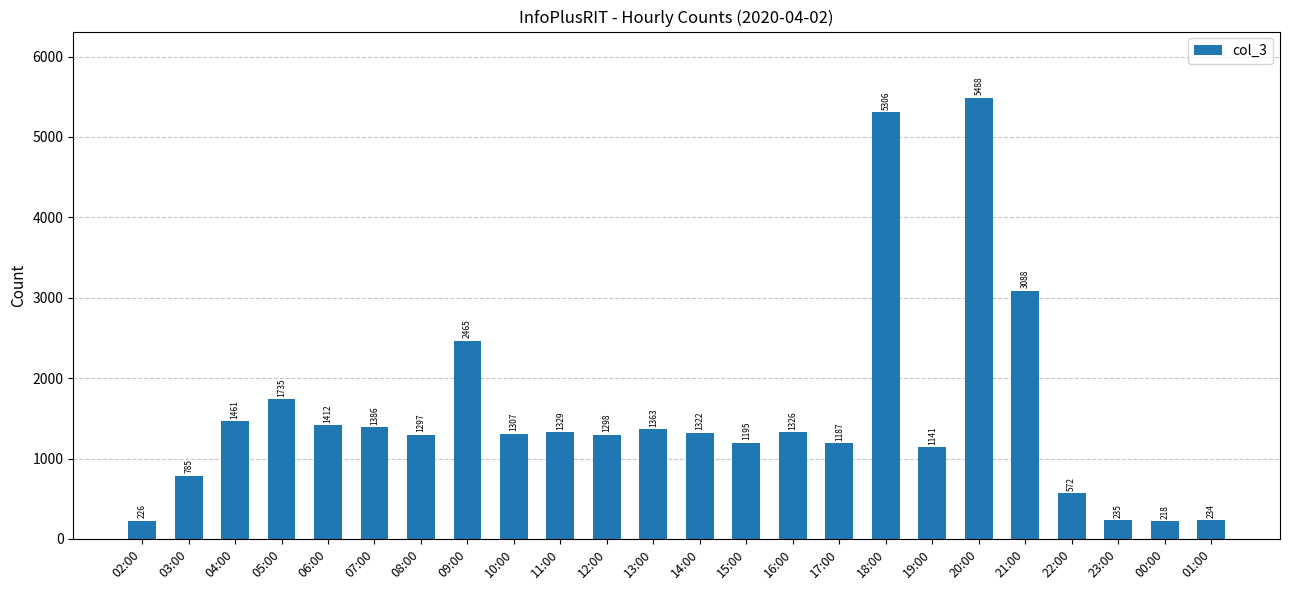

Where does the data first go above 1322?

04:00